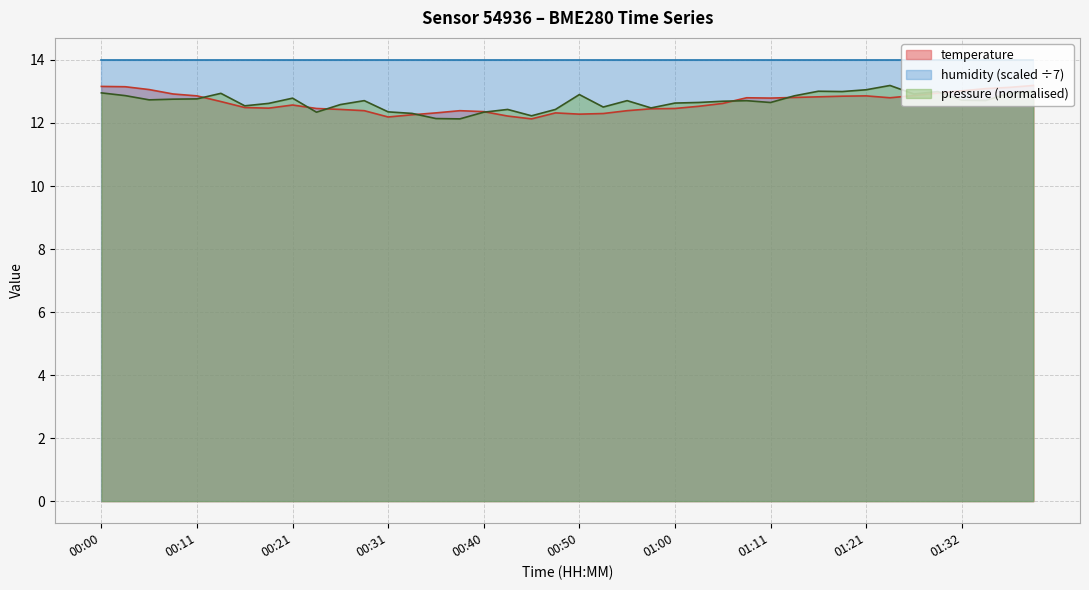

What is the label of the 39th point from the left?

01:37